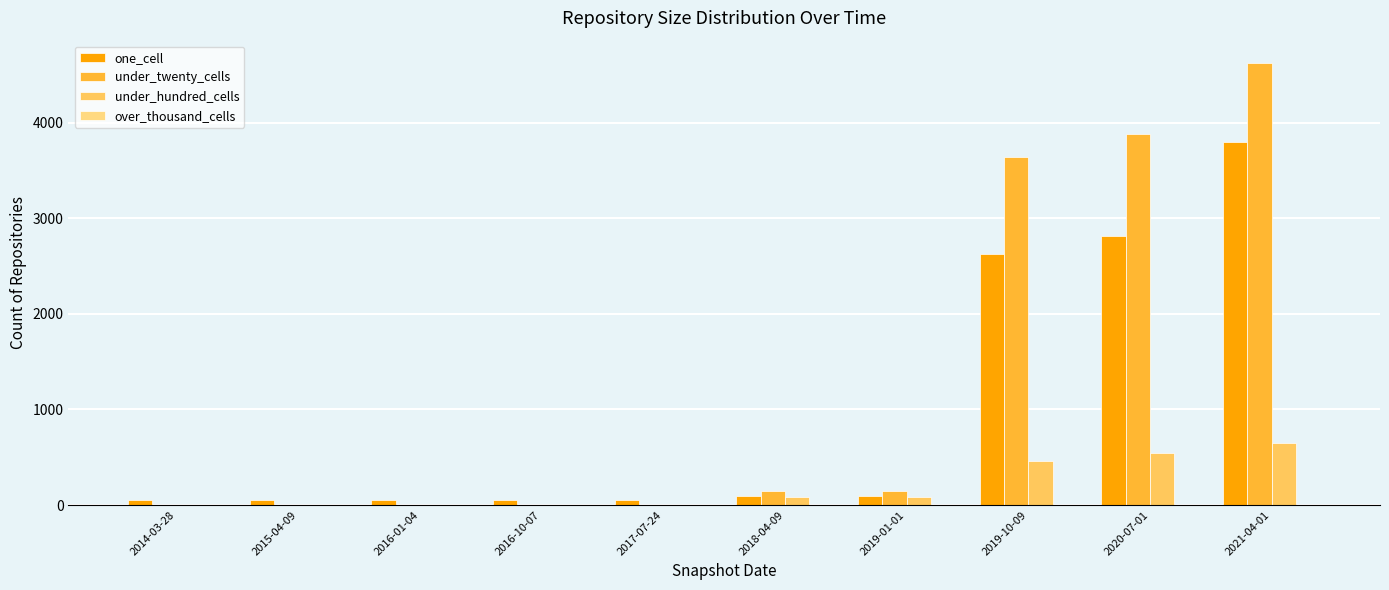

Rank the series at 2017-07-24 from lowest to highest value.

under_hundred_cells, over_thousand_cells, under_twenty_cells, one_cell